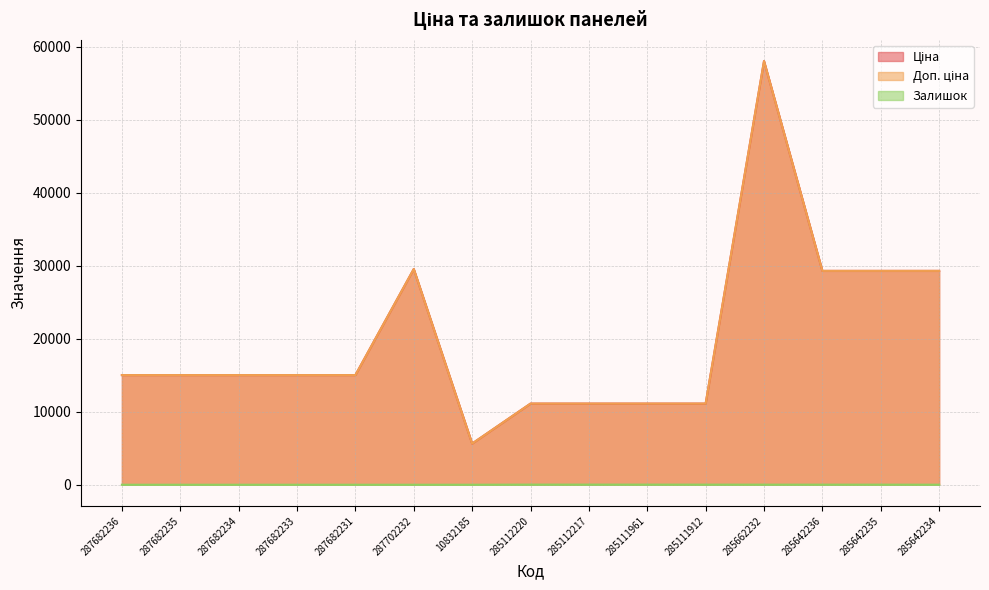

True or false: Ціна and Залишок intersect in this chart.

False